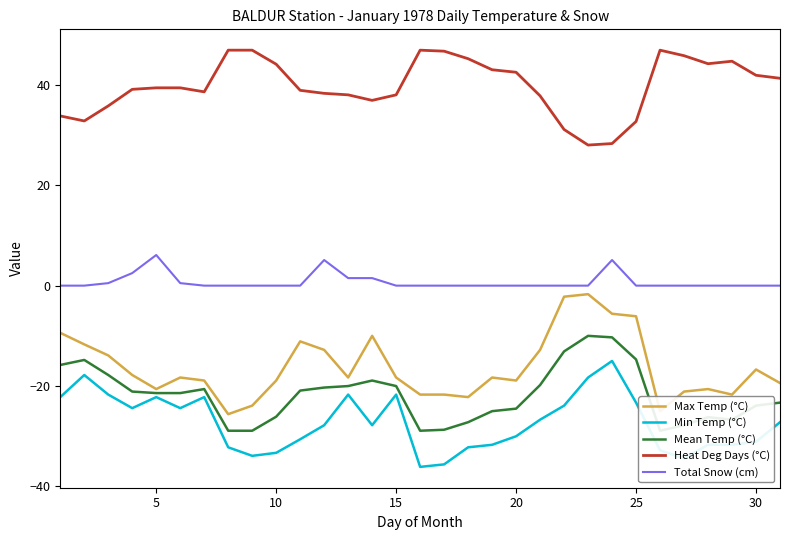

True or false: Total Snow (cm) and Min Temp (°C) intersect in this chart.

False